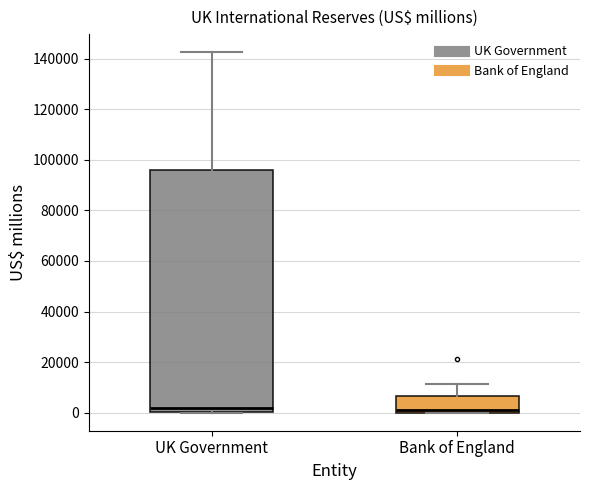

Where is the upper edge of the box for Bank of England on the y-axis? The values are not printed on the chart, so give them approximately, as read against the axis.

6000